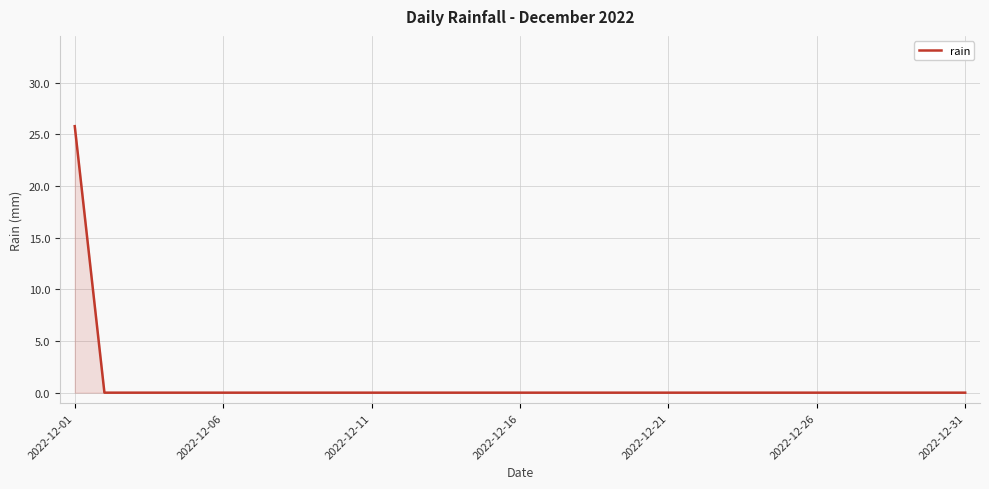

What is the maximum value shown in the chart?

25.8